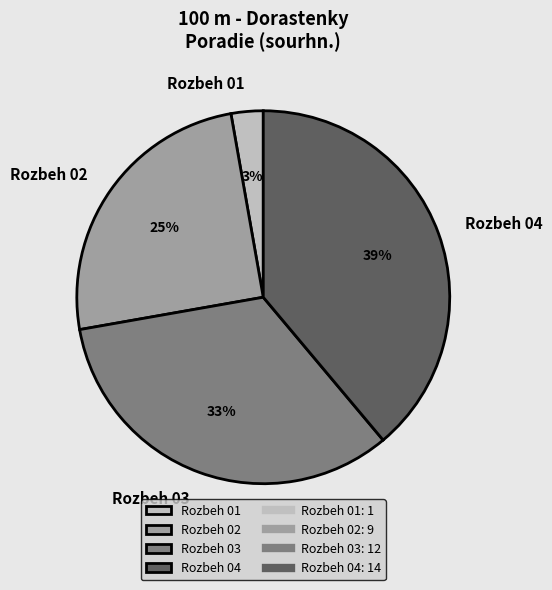

Which slice is the smallest?

Rozbeh 01